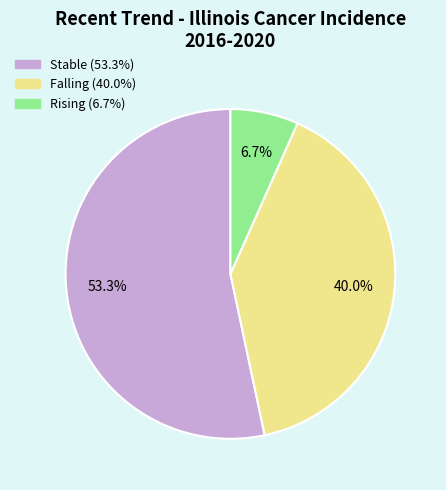

How many segments does this pie chart have?

3